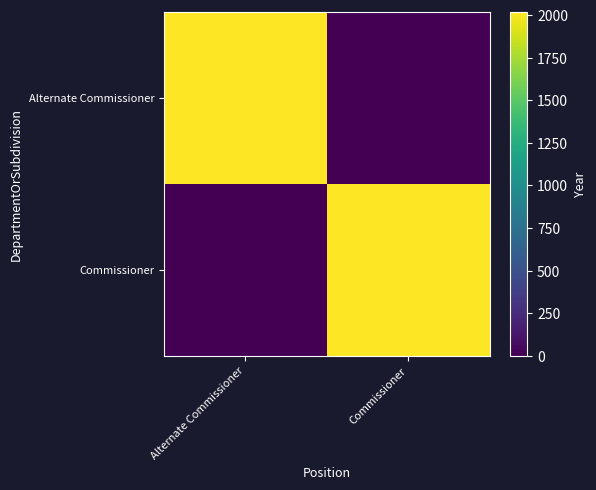

Between Alternate Commissioner and Commissioner, which series saw the biggest shift?

Alternate Commissioner